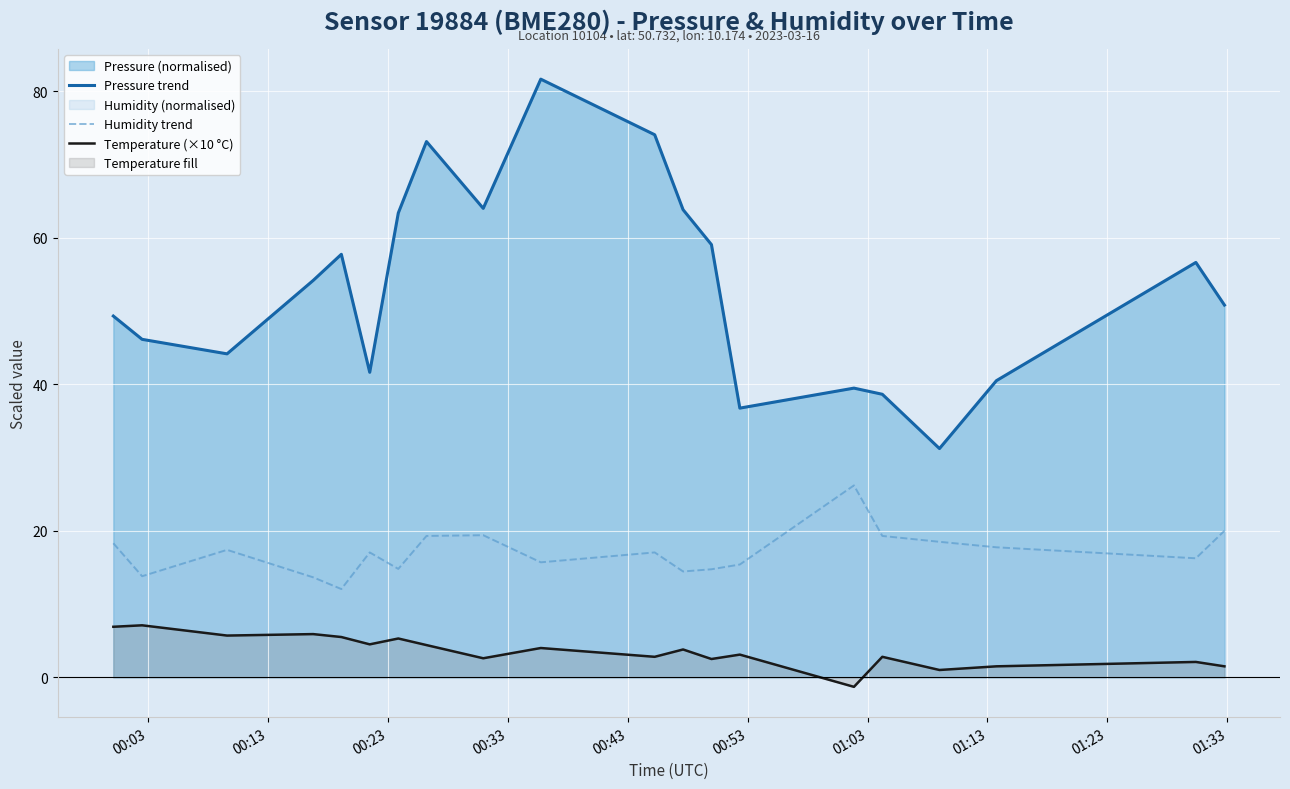

Rank the series by their average value, from highest to lowest.

Pressure trend, Humidity trend, Temperature (×10 °C)